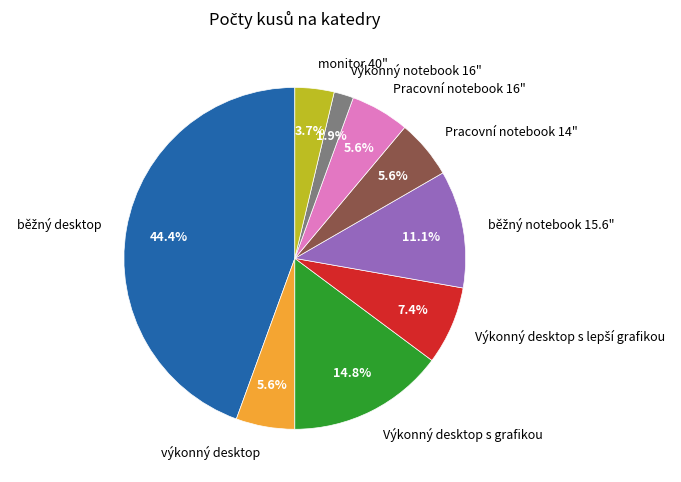

Which slice is the smallest?

výkonný notebook 16"